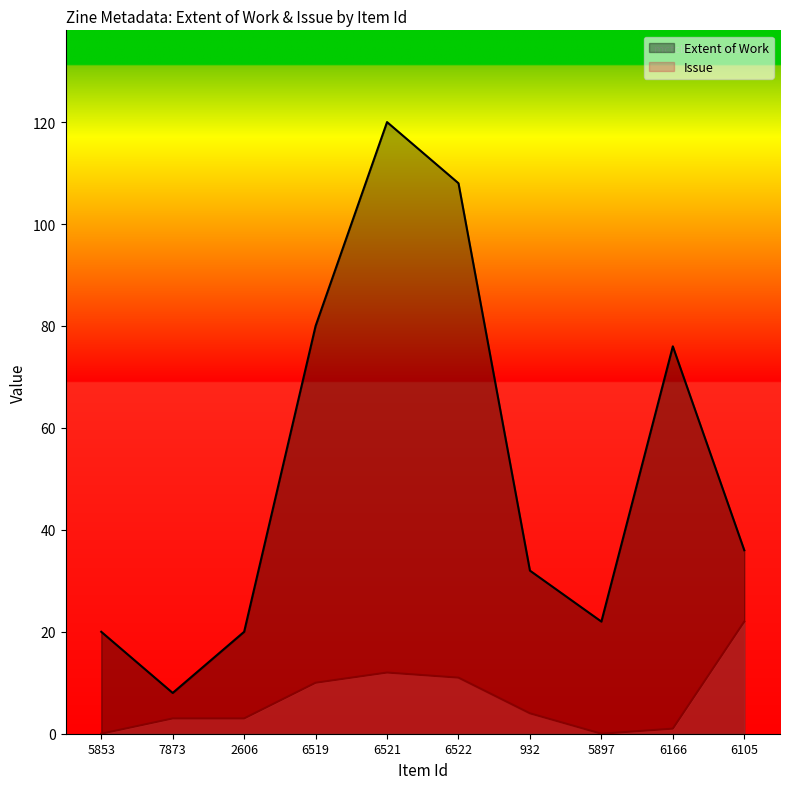

List the series in order of their overall mean, highest first.

Extent of Work, Issue